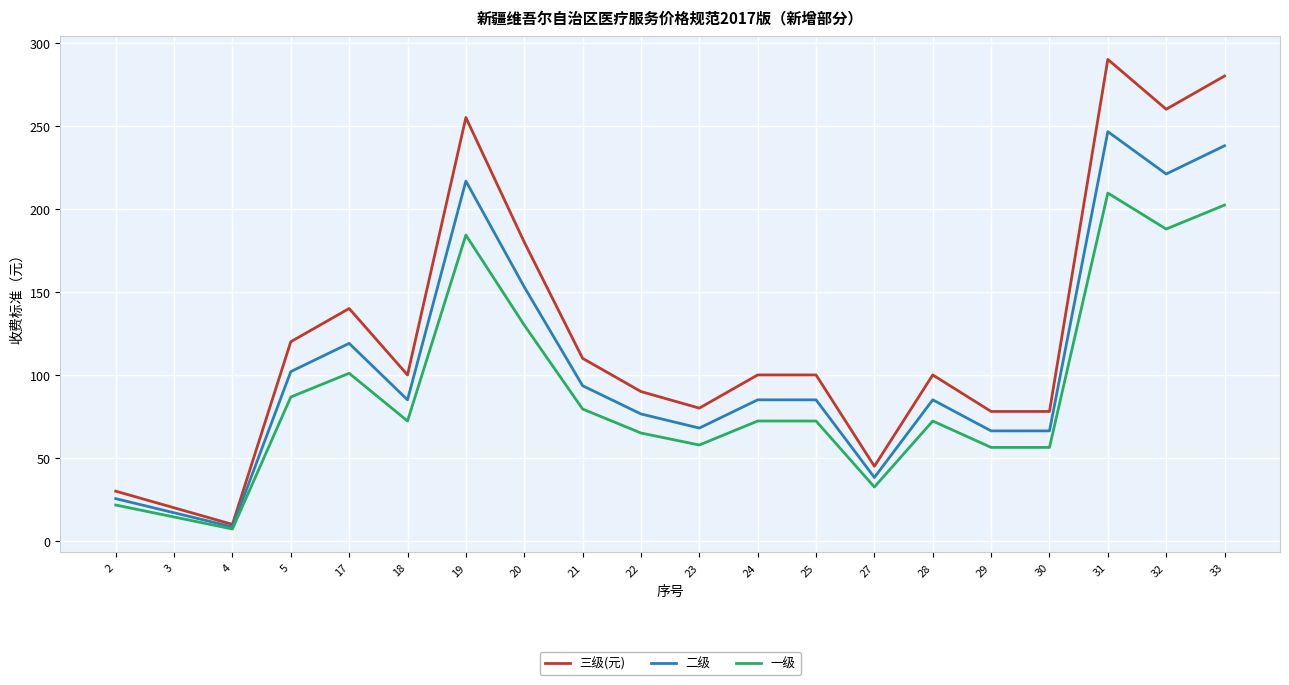

Which series has the largest total across all categories?

三级(元)